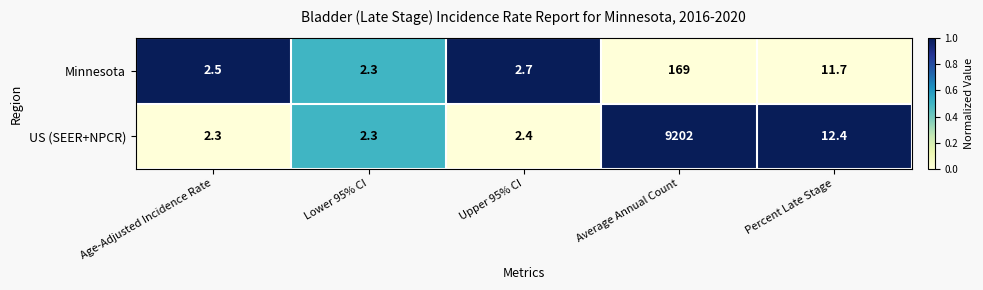

What is the spread (max minus min) of values at Percent Late Stage?

0.7